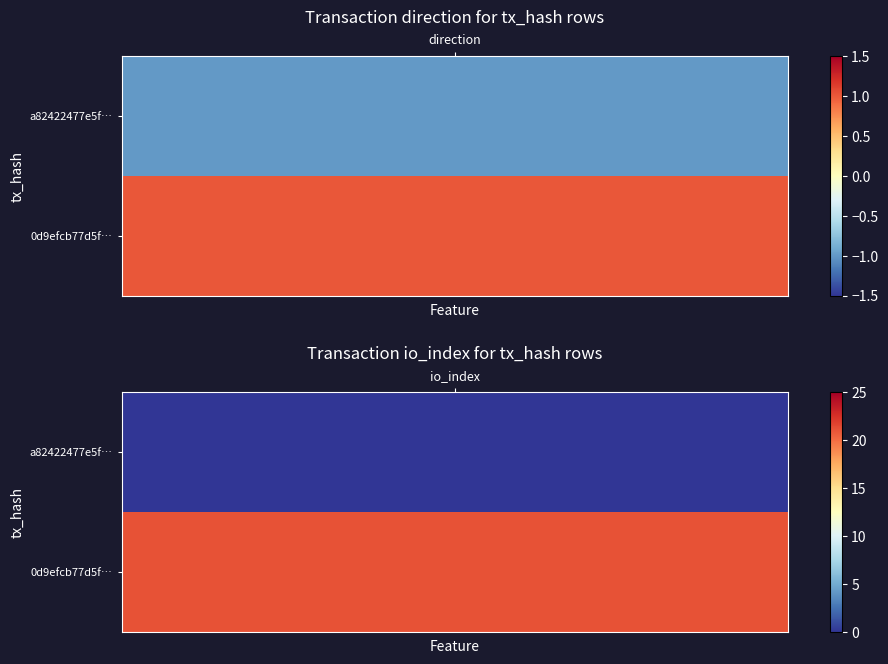

How many values in a82422477e5f1322defa90fc635147a0af67340 are below zero?

1